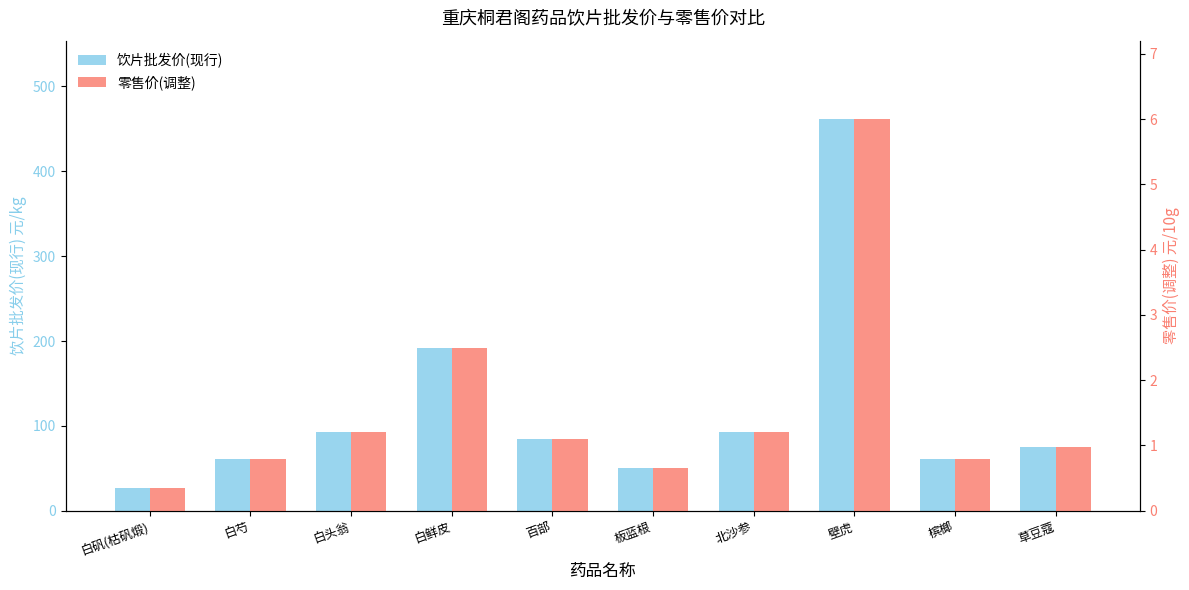

Which series has the largest total across all categories?

饮片批发价(现行)